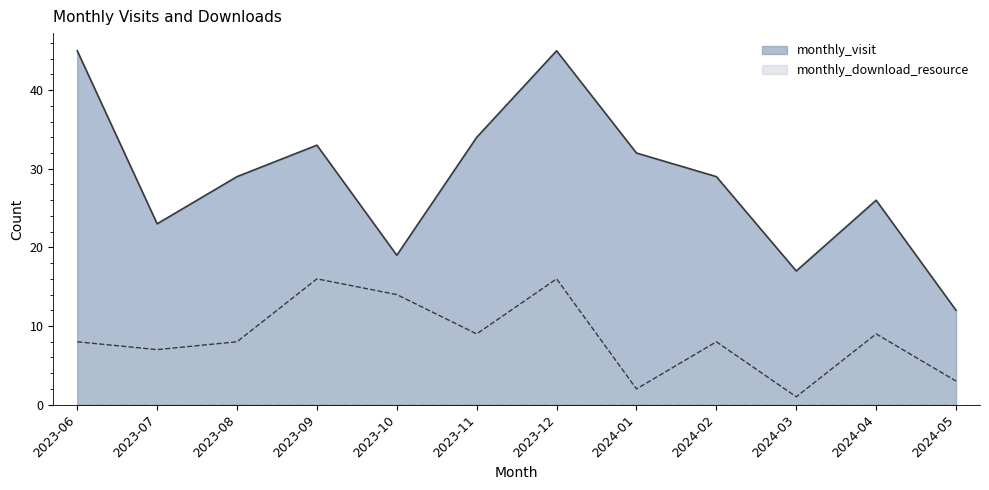

How many interior local peaks does the monthly_download_resource series have?

4